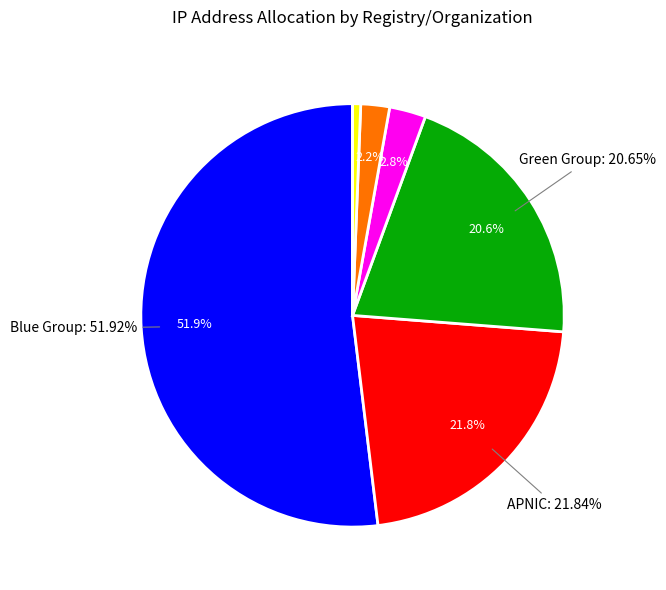

What percentage is the APNIC slice, to the nearest percent?

22%